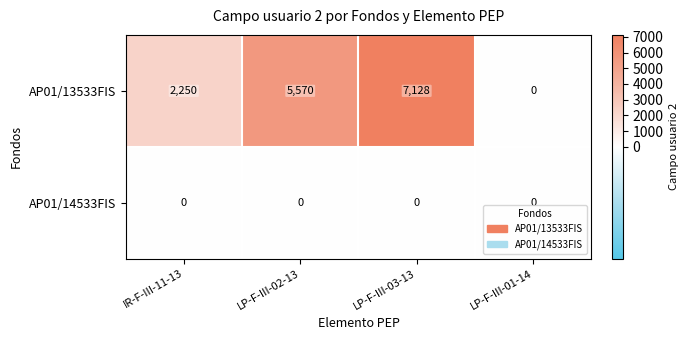

What is the difference between the highest and lowest values at LP-F-III-03-13?

7128